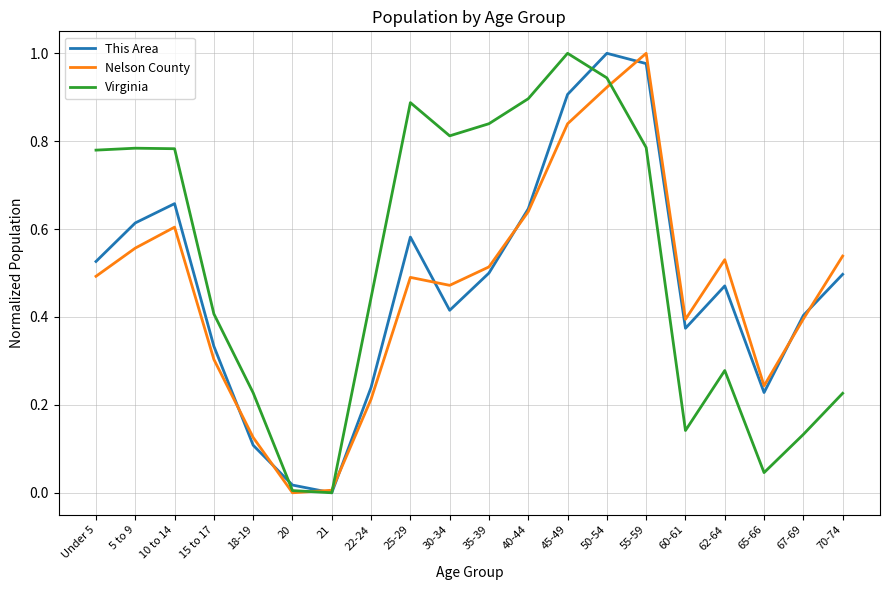

What position from the left is 70-74?

20